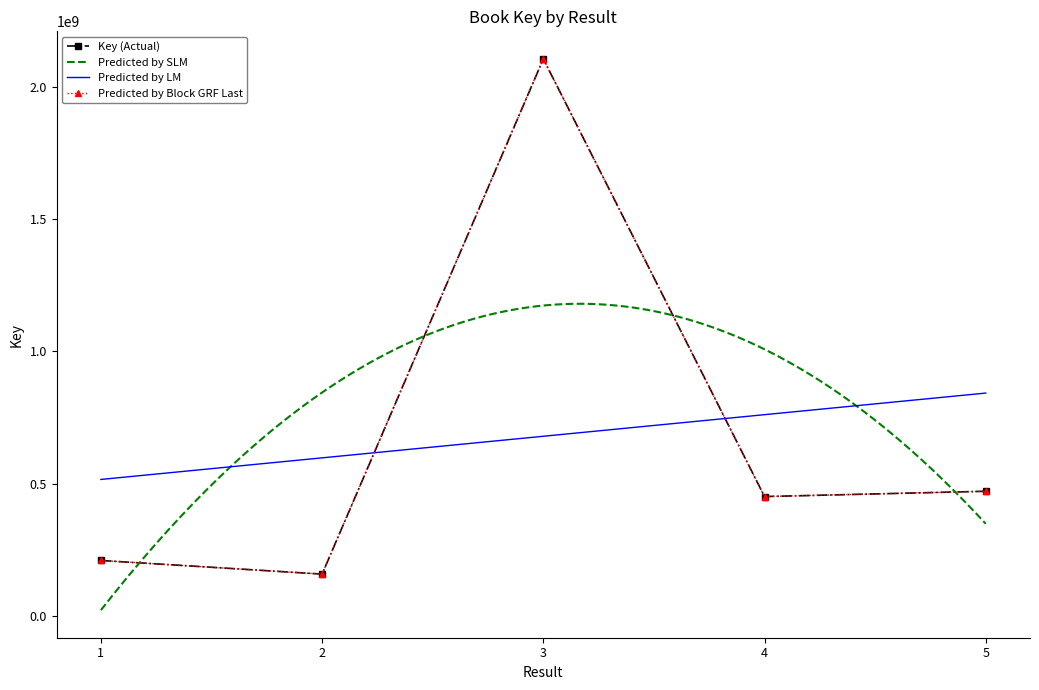

What value does the data have at 4, to the nearest 100?

451453000